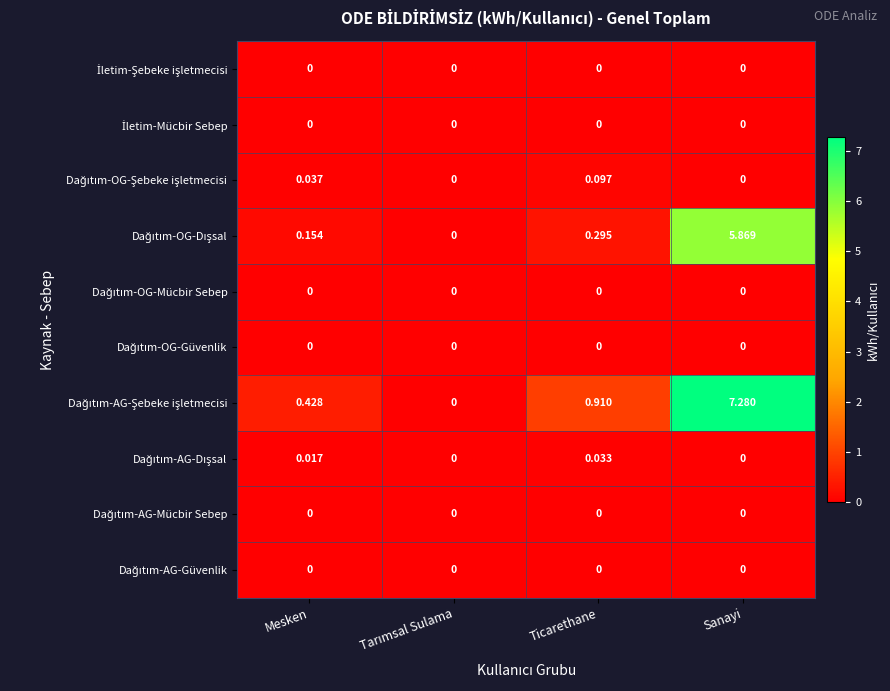

At which category does the chart reach its peak across all series?

Sanayi